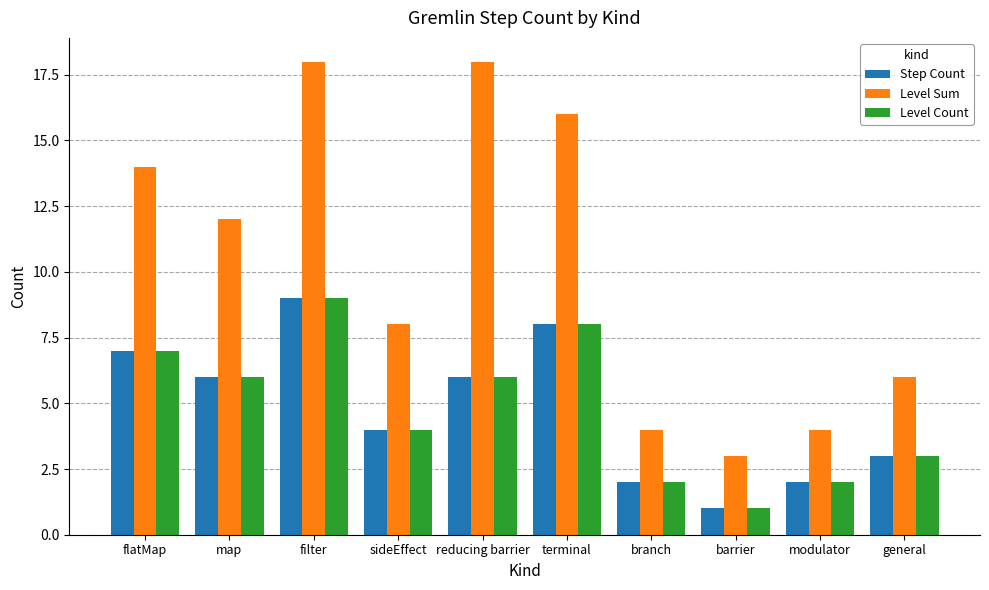

Which series has the largest range (max minus min)?

Level Sum